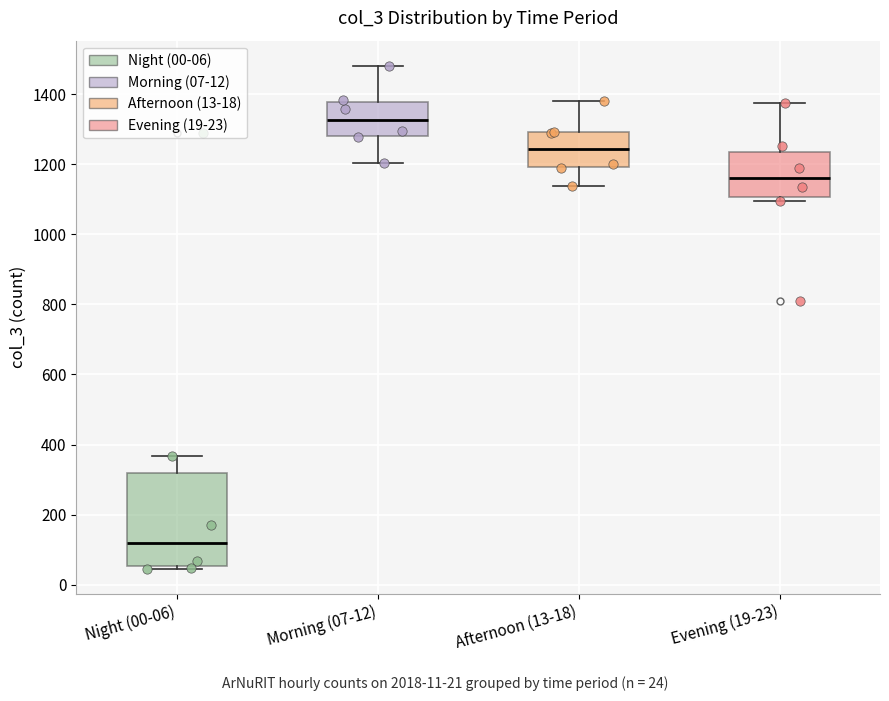

Where is the upper edge of the box for Morning (07-12) on the y-axis? The values are not printed on the chart, so give them approximately, as read against the axis.

1380